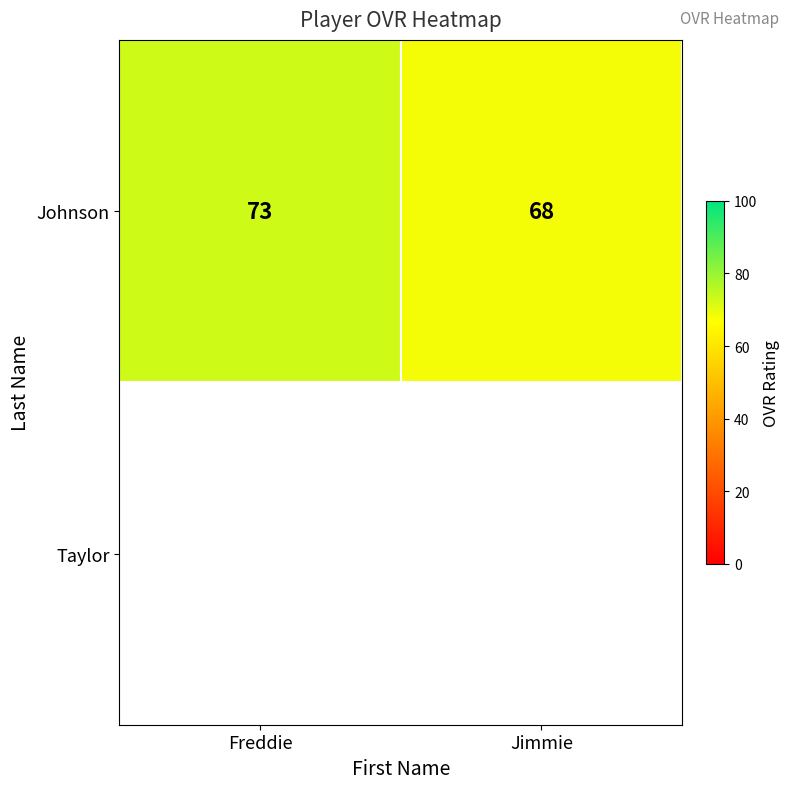

Which label corresponds to the smallest value in the chart?

Jimmie